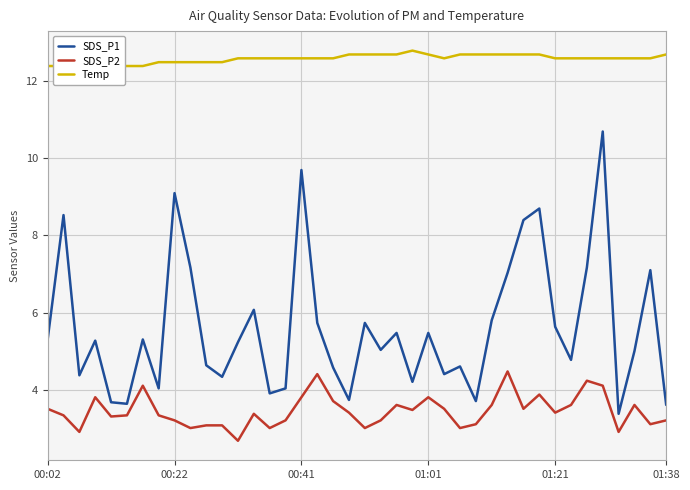

What is the maximum value for SDS_P1?

10.7